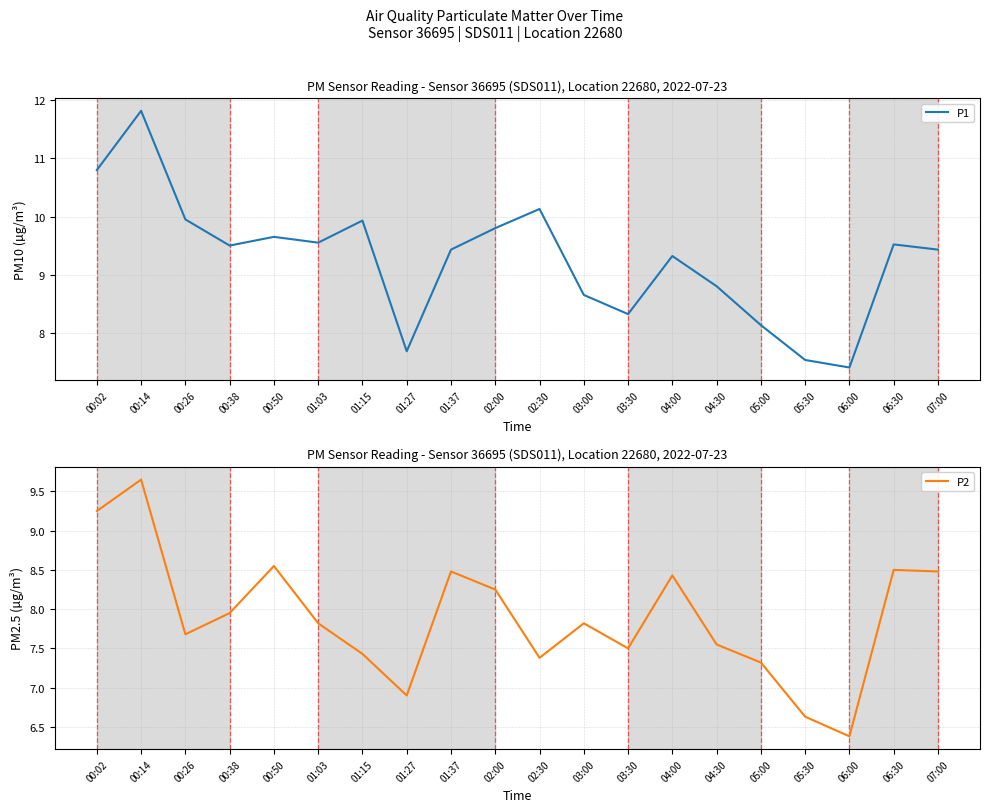

Does the chart display data point markers on the line(s)?

No